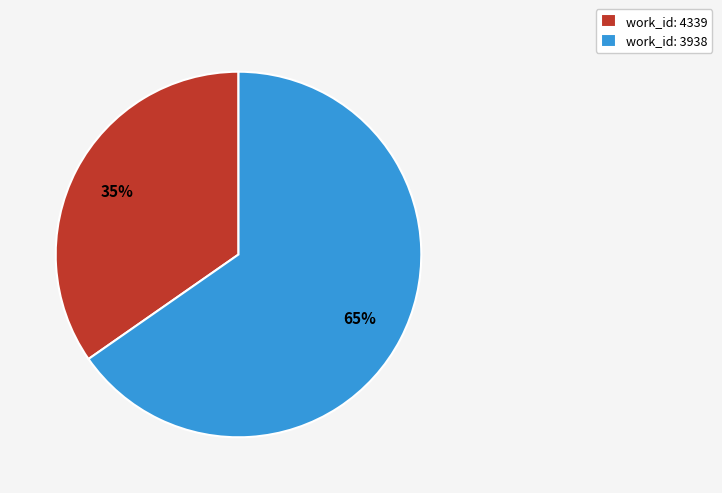

Does any single category account for the majority?

Yes